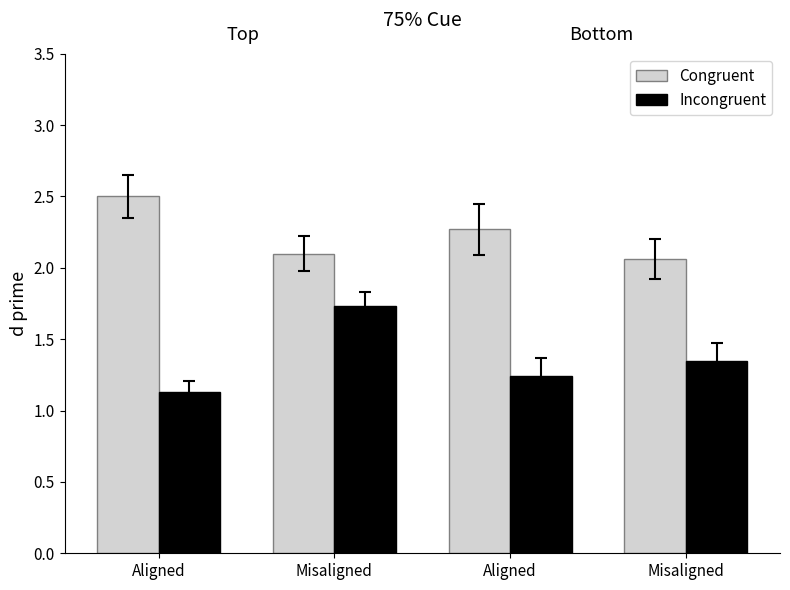

What is the greatest value displayed?

2.5